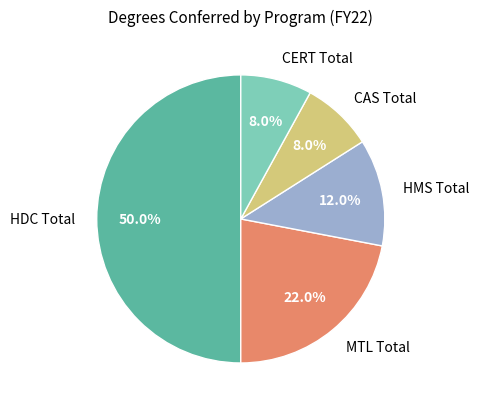

To the nearest percent, what percentage of the pie is HDC Total?

50%